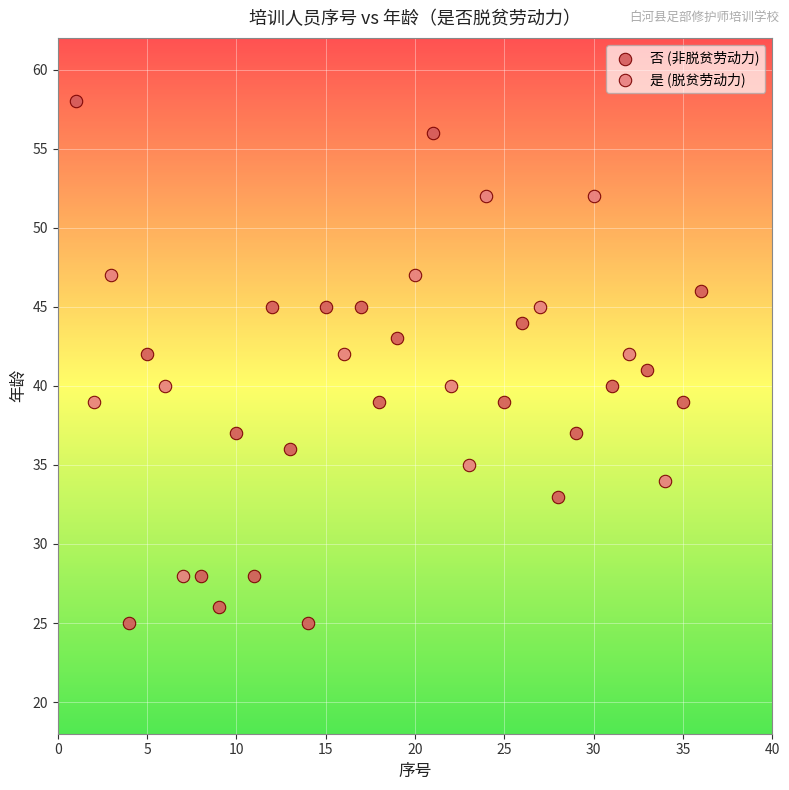

Which series contains the lowest Y value?

否 (非脱贫劳动力)